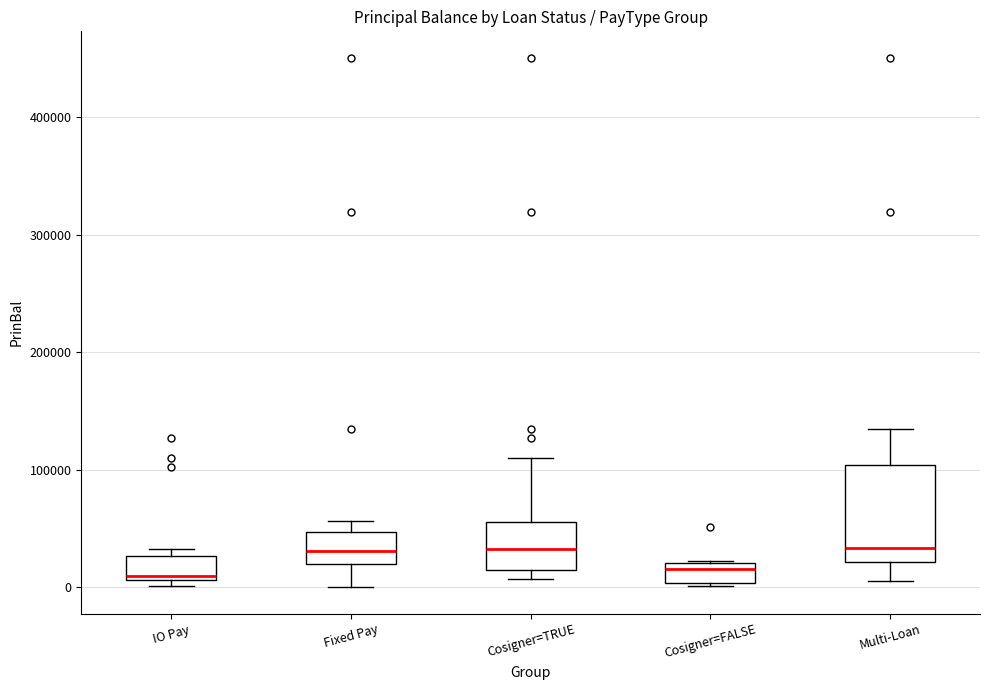

Reading left to right, read every box against the y-axis: the position of its median line, the range the box covers, and the ends of its whiskers. The values are not printed on the chart, so give them approximately, as read against the axis.

IO Pay: median 10000 (just above the box's lower edge), box 10000 to 30000, whiskers 0 to 30000 (just above the box's upper edge)
Fixed Pay: median 30000, box 20000 to 50000, whiskers 0 to 60000
Cosigner=TRUE: median 30000, box 20000 to 60000, whiskers 10000 to 110000
Cosigner=FALSE: median 20000 (just below the box's upper edge), box 0 to 20000, whiskers 0 to 20000
Multi-Loan: median 30000, box 20000 to 100000, whiskers 10000 to 130000